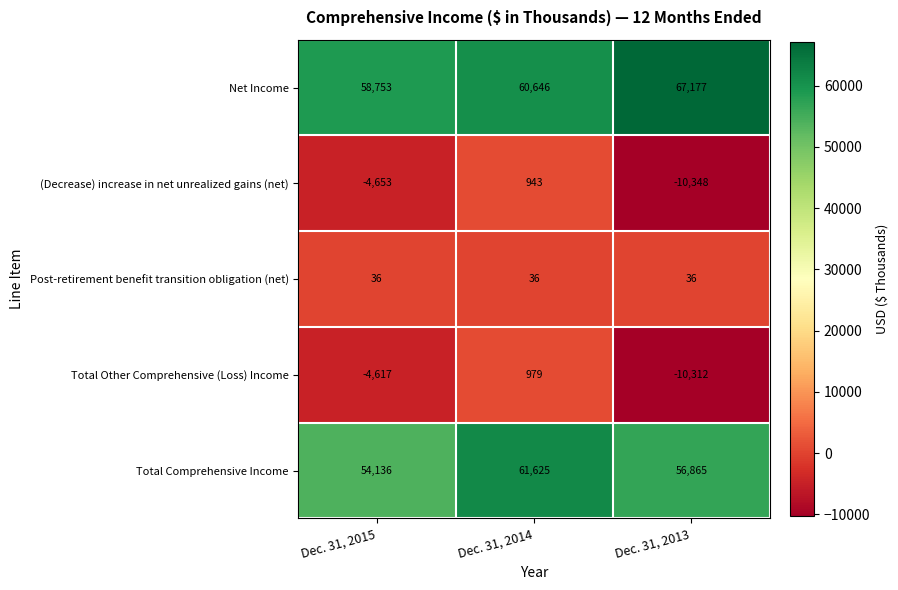

The Total Other Comprehensive (Loss) Income series shows -2199 at Dec. 31, 2015. True or false?

False